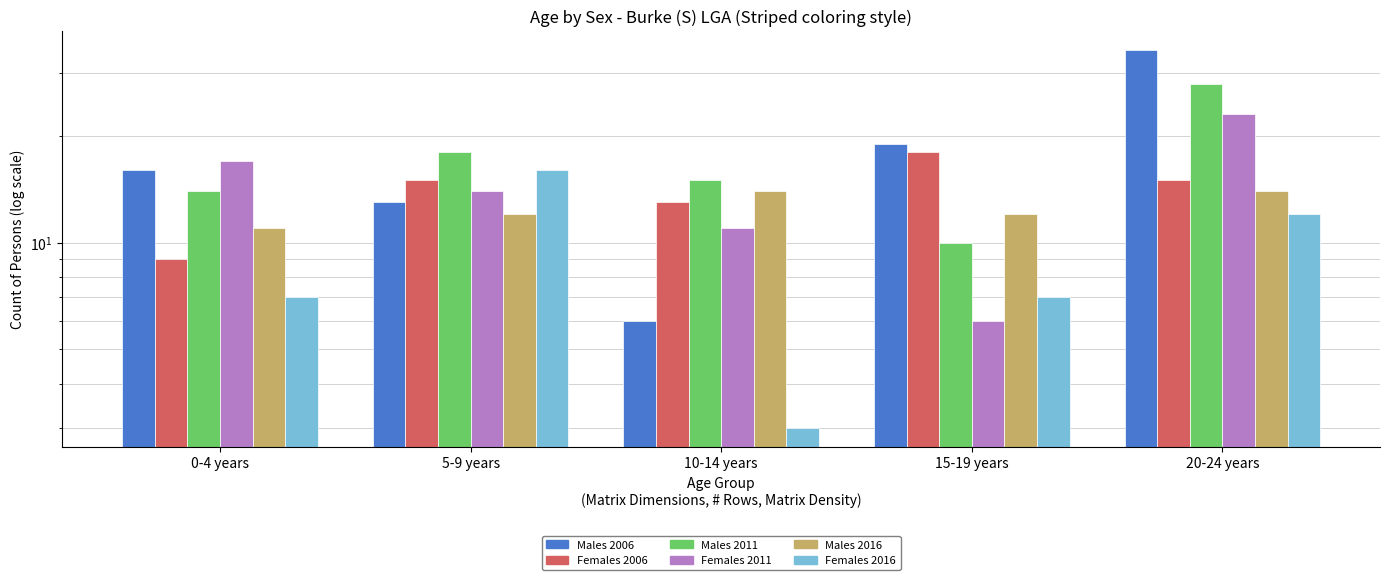

How many values in the Females 2016 series are below 7?

1